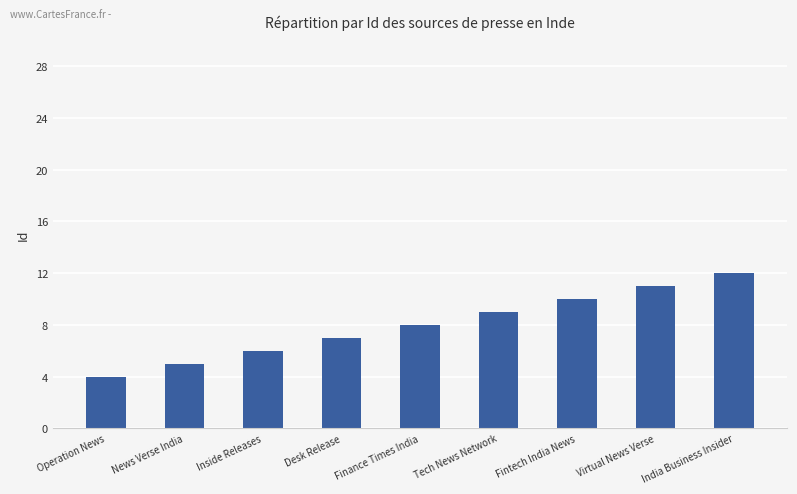

Rank the categories by value from highest to lowest.

India Business Insider, Virtual News Verse, Fintech India News, Tech News Network, Finance Times India, Desk Release, Inside Releases, News Verse India, Operation News